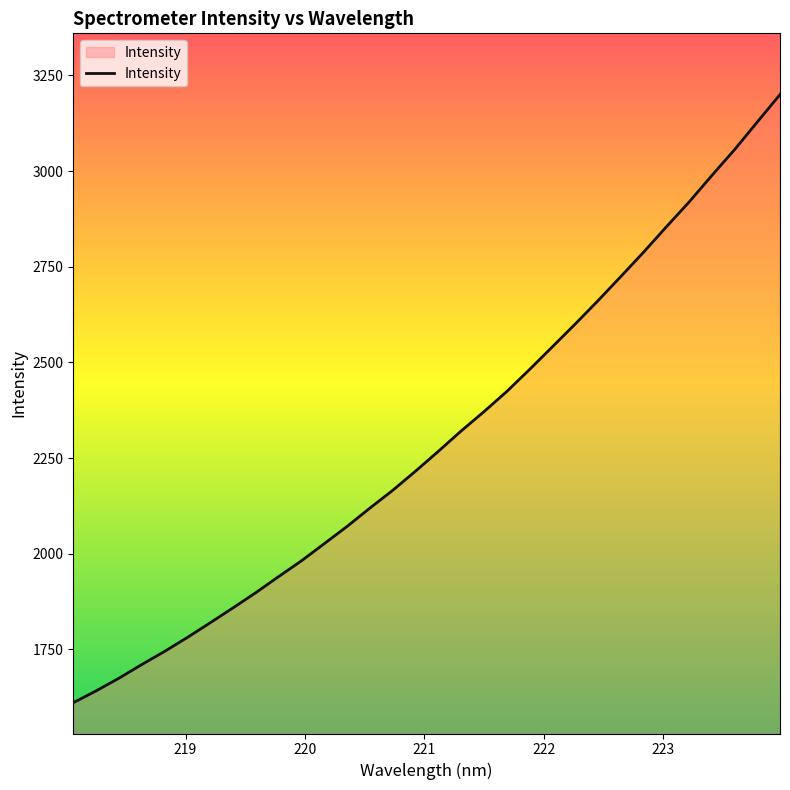

Reading right to left, transcribe all the data shown in this chart.

3199.8	3127.9	3055.5	2987.8	2918.4	2853.5	2787.2	2723.5	2660.6	2599.6	2540.3	2481.0	2423.5	2370.8	2320.4	2267.3	2215.5	2165.4	2119.0	2071.1	2026.1	1981.3	1940.1	1898.1	1858.3	1819.4	1781.1	1744.5	1710.2	1674.5	1641.4	1610.6